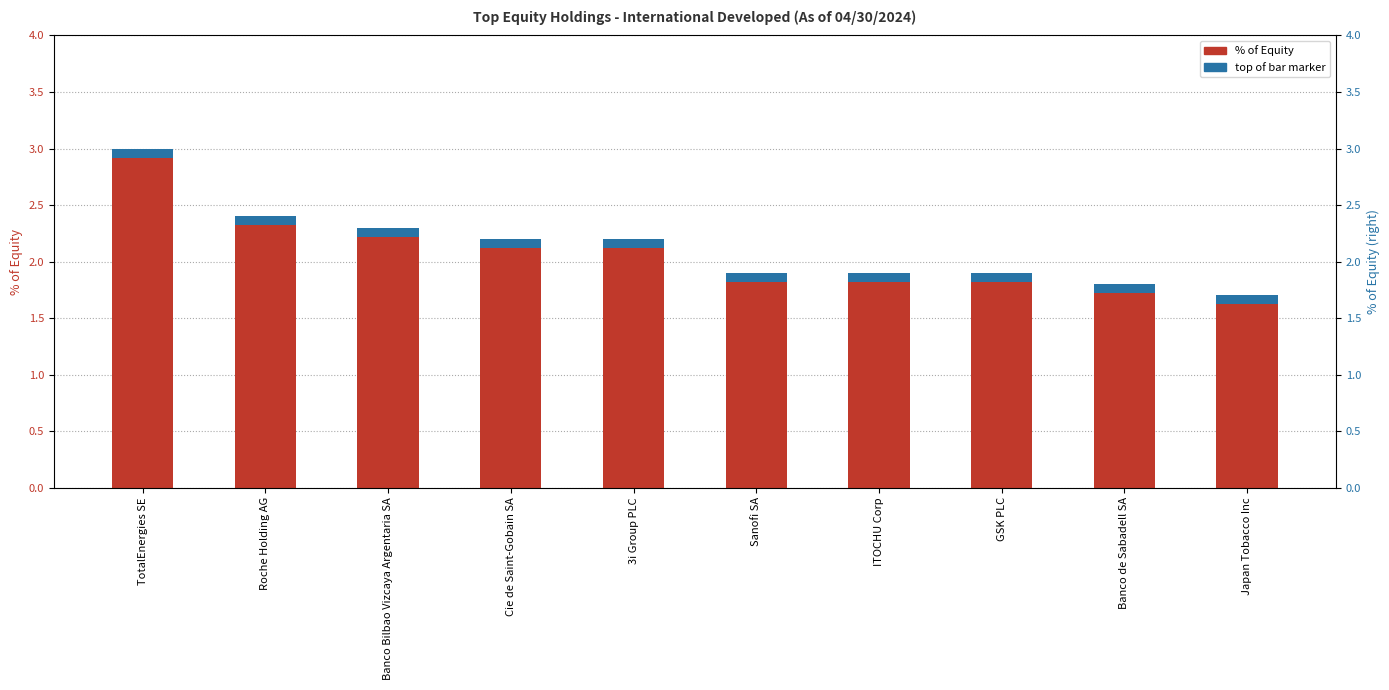

What is the label of the 2nd bar from the left?

Roche Holding AG